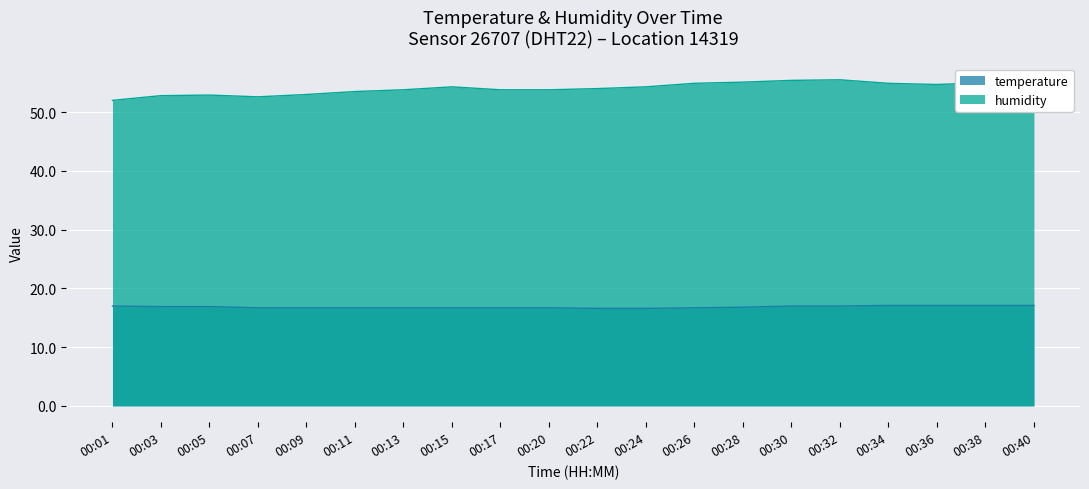

Reading right to left, list all the values displayed in this chart.

temperature: 00:40=17.1	00:38=17.1	00:36=17.1	00:34=17.1	00:32=17.0	00:30=17.0	00:28=16.8	00:26=16.7	00:24=16.6	00:22=16.6	00:20=16.7	00:17=16.7	00:15=16.7	00:13=16.7	00:11=16.7	00:09=16.7	00:07=16.7	00:05=16.9	00:03=16.9	00:01=17.0
humidity: 00:40=55.5	00:38=55.0	00:36=54.7	00:34=54.9	00:32=55.5	00:30=55.4	00:28=55.1	00:26=54.9	00:24=54.3	00:22=54.0	00:20=53.8	00:17=53.8	00:15=54.3	00:13=53.8	00:11=53.5	00:09=53.0	00:07=52.6	00:05=52.9	00:03=52.8	00:01=52.0